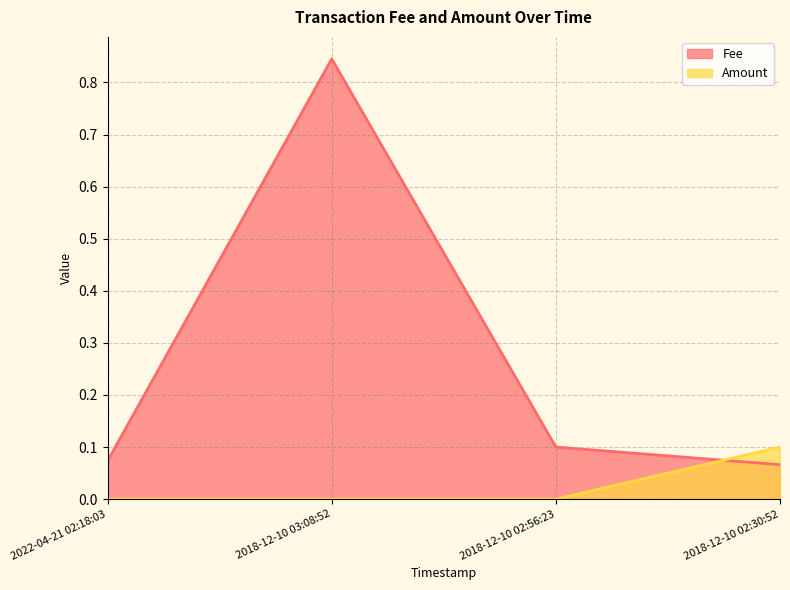

What is the label of the 2nd point from the left?

2018-12-10 03:08:52